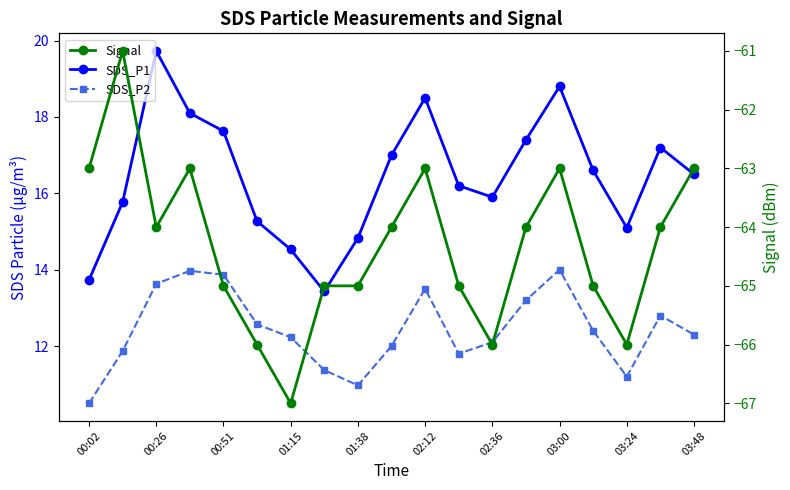

True or false: SDS_P1 and Signal intersect in this chart.

False